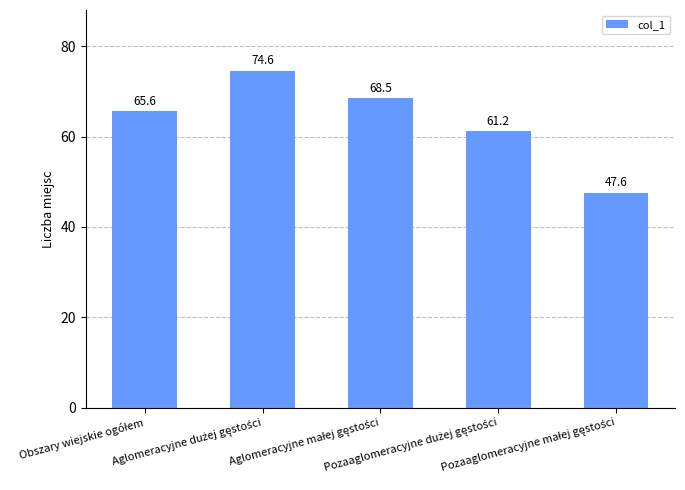

How many distinct data groups are displayed?

1